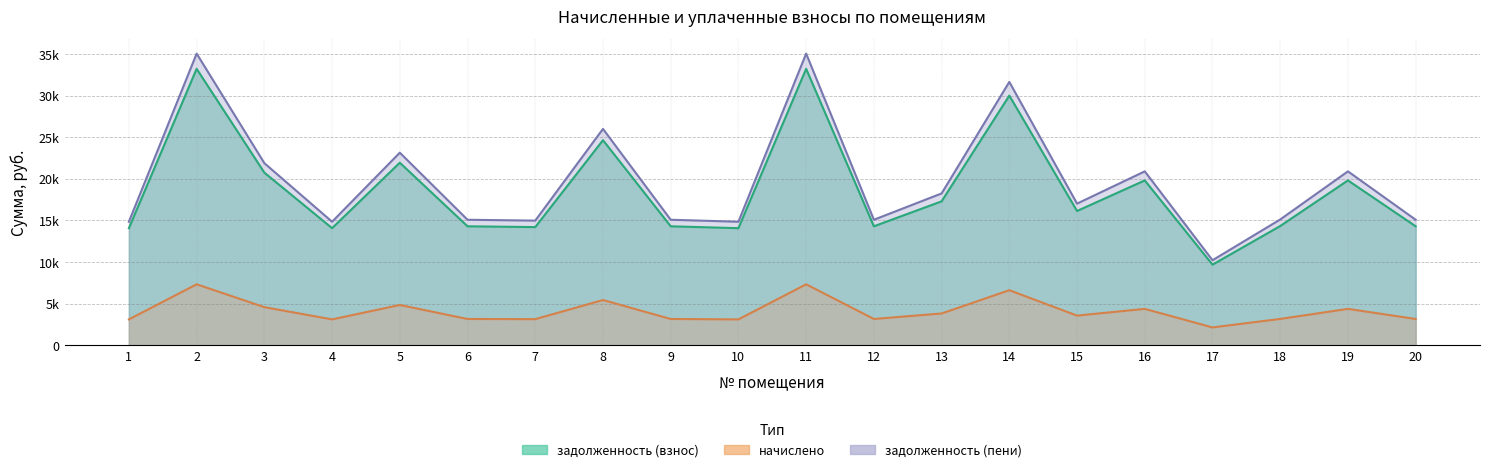

What are all the series names shown in the legend?

задолженность (взнос), начислено, задолженность (пени)